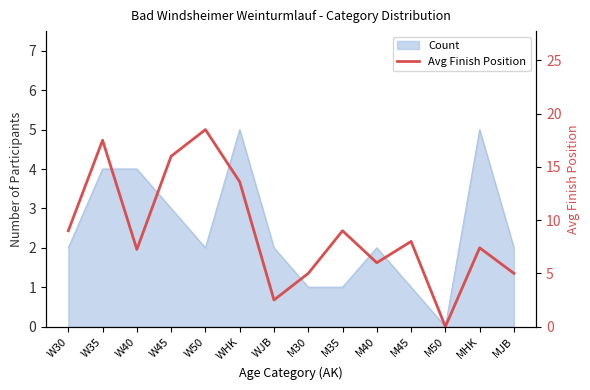

Which label corresponds to the smallest value in the chart?

M50